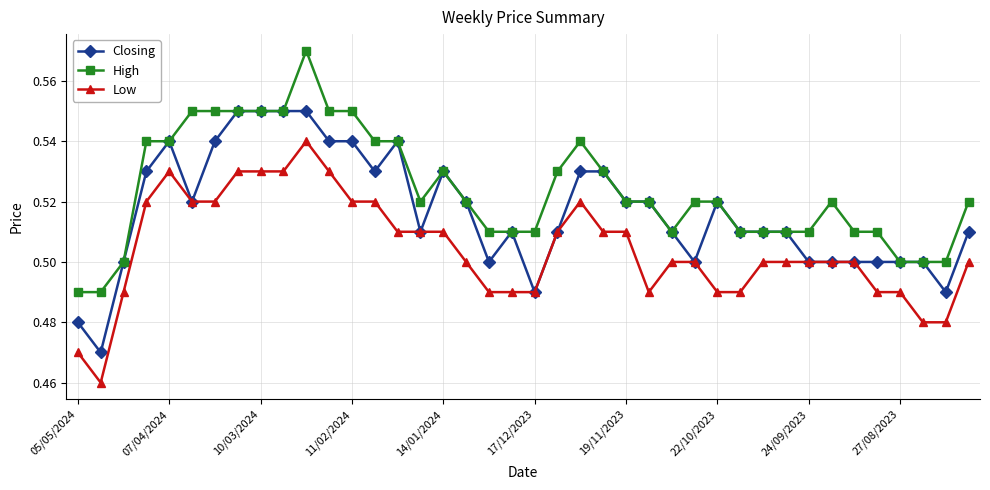

How many Closing values are between 0 and 1?

40